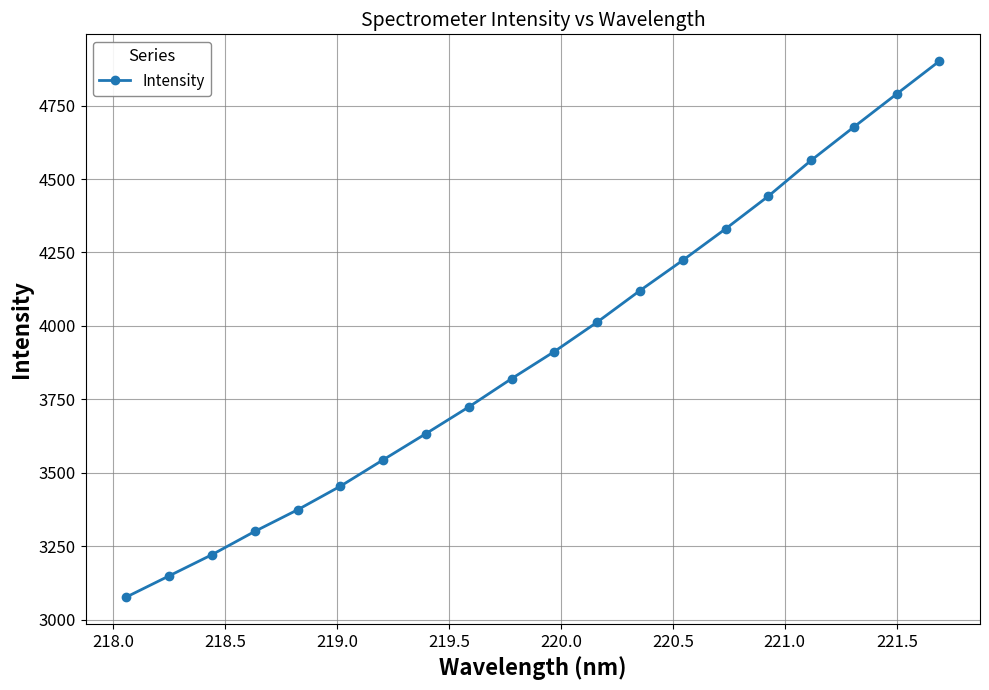

What is the maximum value shown in the chart?

4901.5